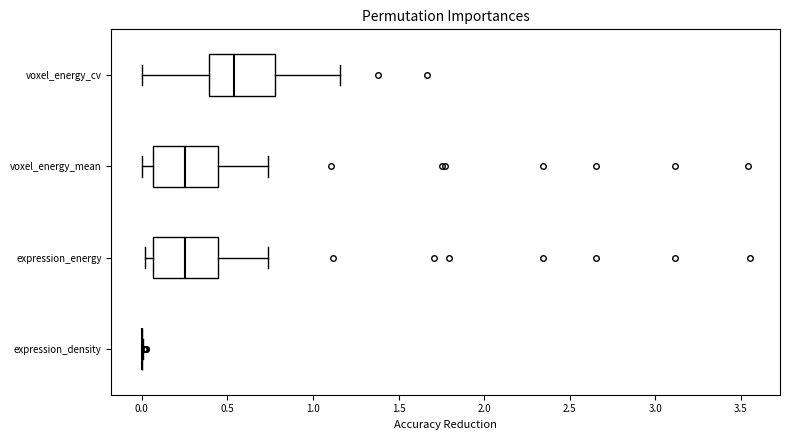

Reading bottom to top, transcribe this box plot: for each box, give where its median line is, the range the box spans, and where its two whiskers end, as read against the x-axis. The values are not printed on the chart, so give them approximately, as read against the axis.

expression_density: box collapsed to a line at 0.00, whiskers 0.00 to 0.00
expression_energy: median 0.25, box 0.05 to 0.45, whiskers 0.00 to 0.75
voxel_energy_mean: median 0.25, box 0.05 to 0.45, whiskers 0.00 to 0.75
voxel_energy_cv: median 0.55, box 0.40 to 0.80, whiskers 0.00 to 1.15